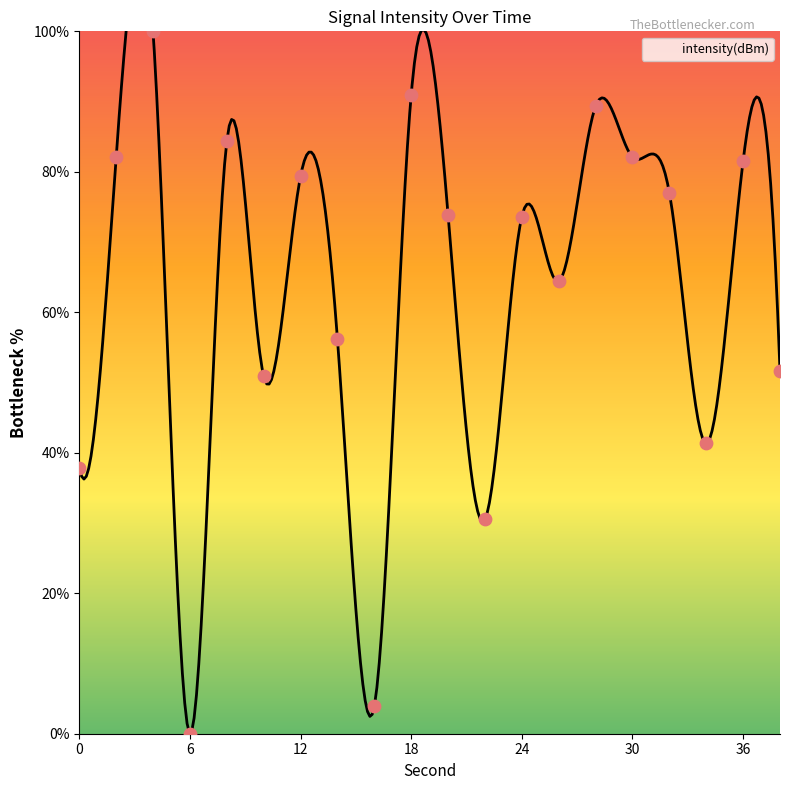

Approximately how many times larger is the value at 12 compared to 34?

1.9